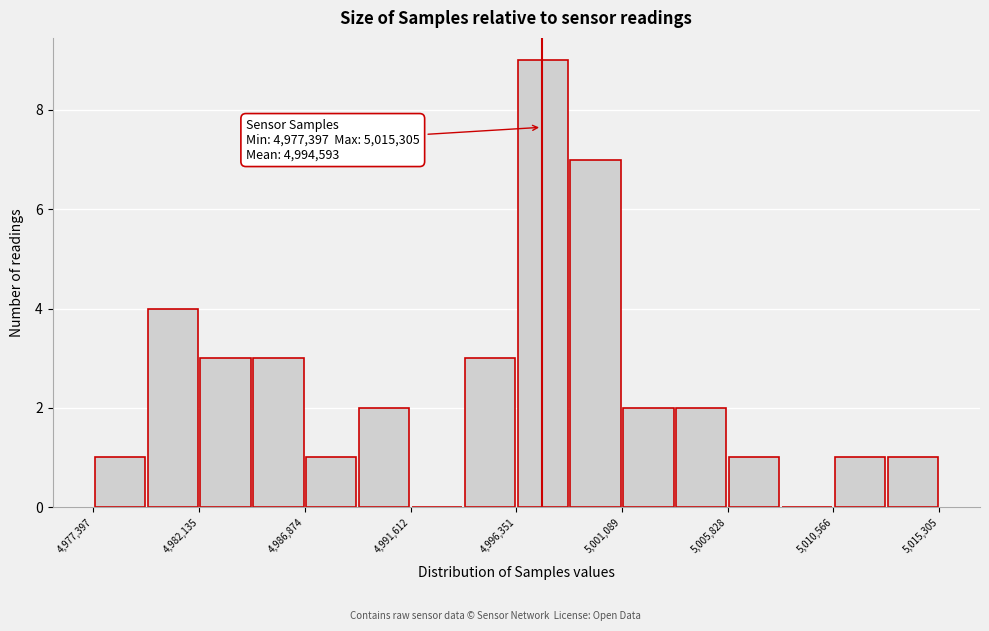

Over which range of the x-axis is the bar tallest?

4996500 to 4998500